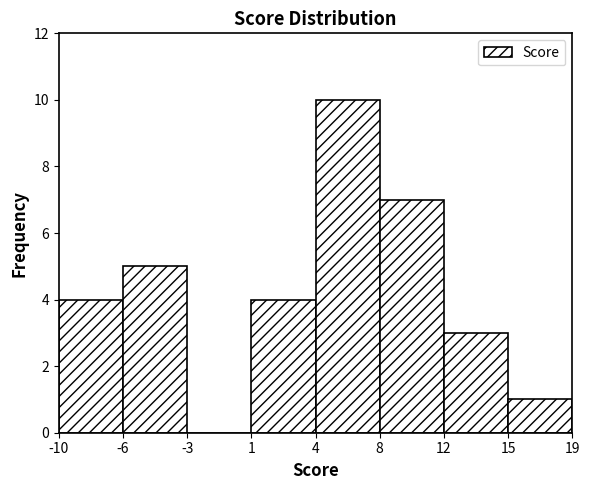

Reading left to right, list all the values displayed in this chart.

-10=4	-6=5	-3=0	1=4	4=10	8=7	12=3	15=1